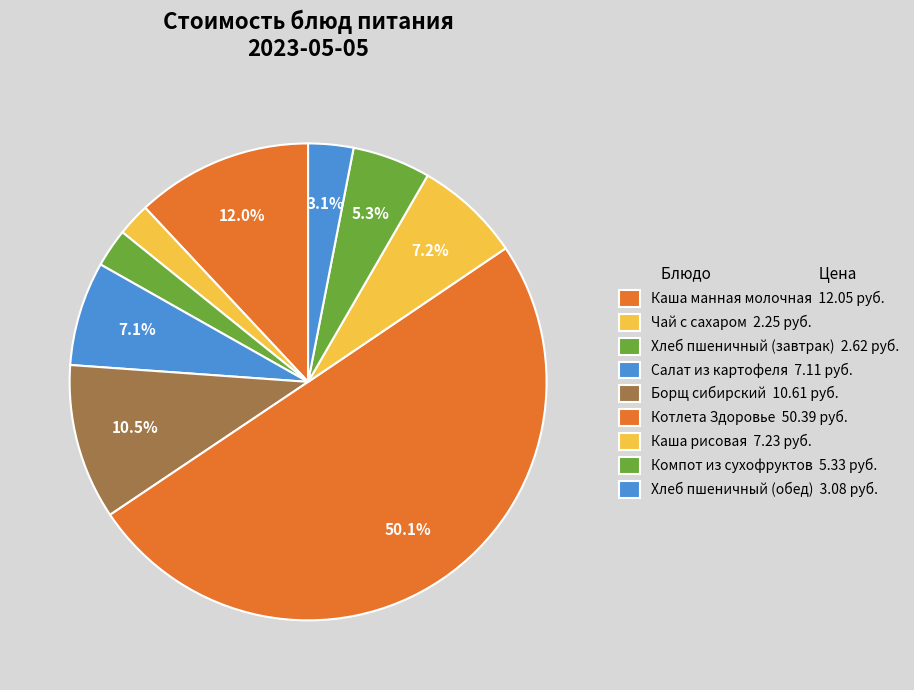

To the nearest percent, what is the difference between the Хлеб пшеничный (завтрак) and Каша рисовая slice percentages?

5%